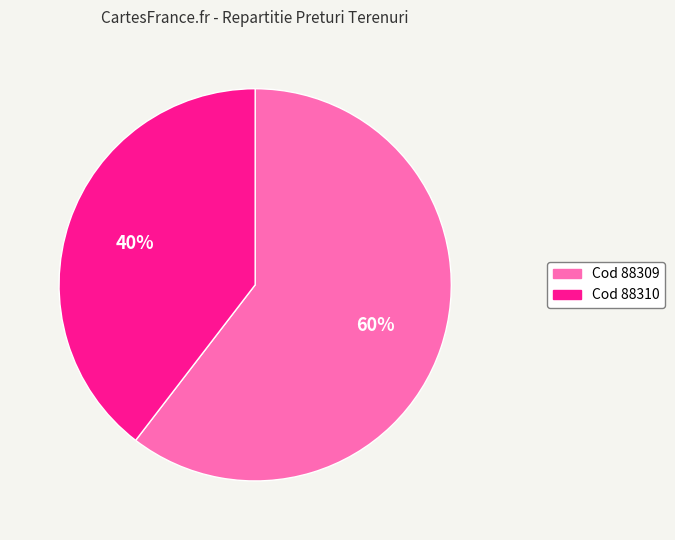

To the nearest percent, what is the average slice percentage?

50%